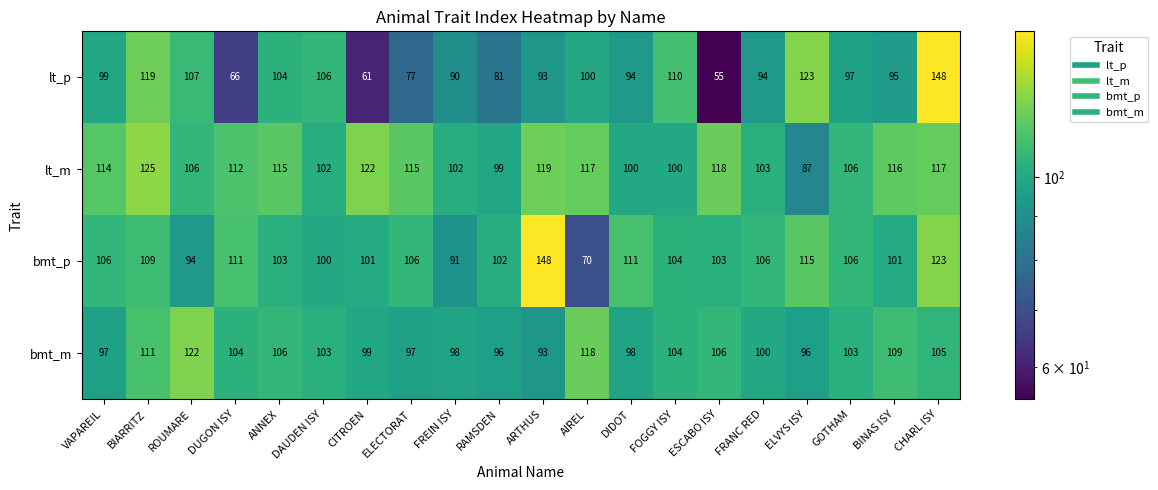

Which series has the largest range (max minus min)?

lt_p